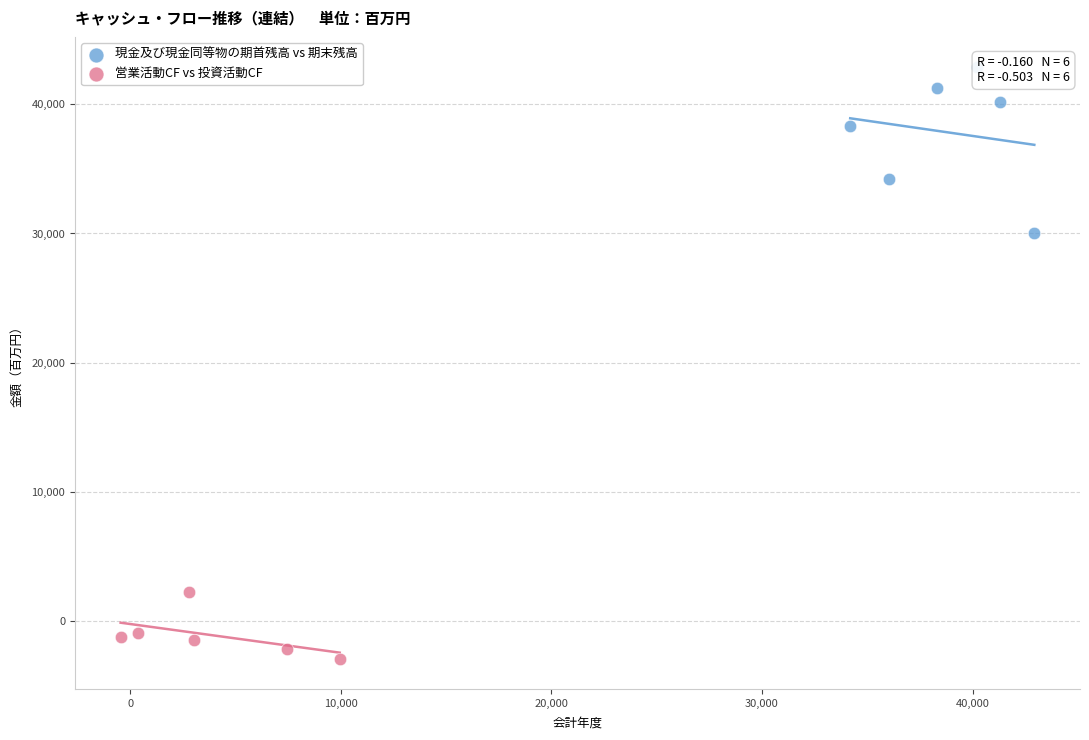

Which series reaches the maximum Y coordinate?

現金及び現金同等物の期首残高 vs 期末残高